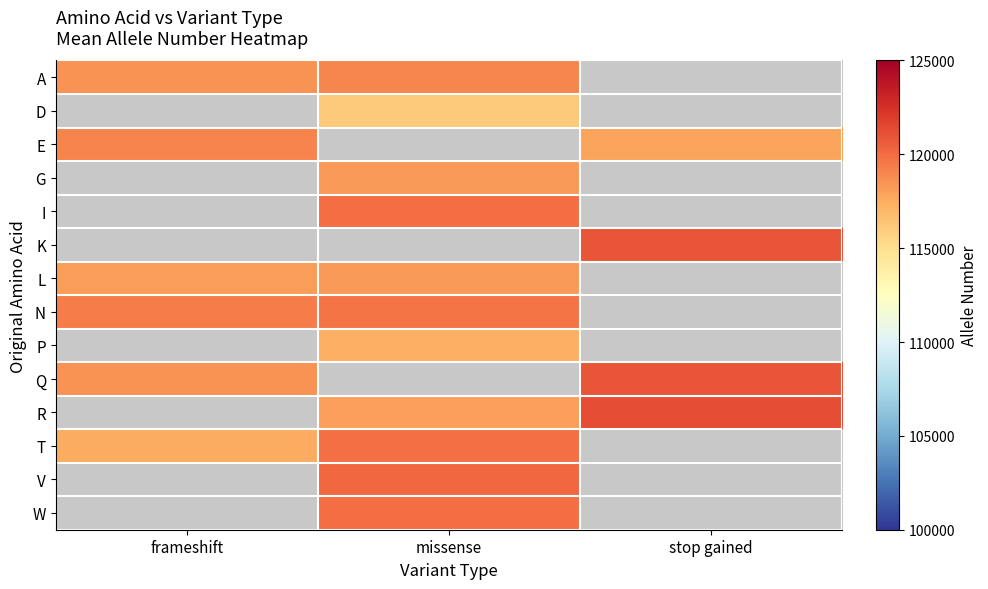

Is the value of R at missense greater than the value of W at missense?

No